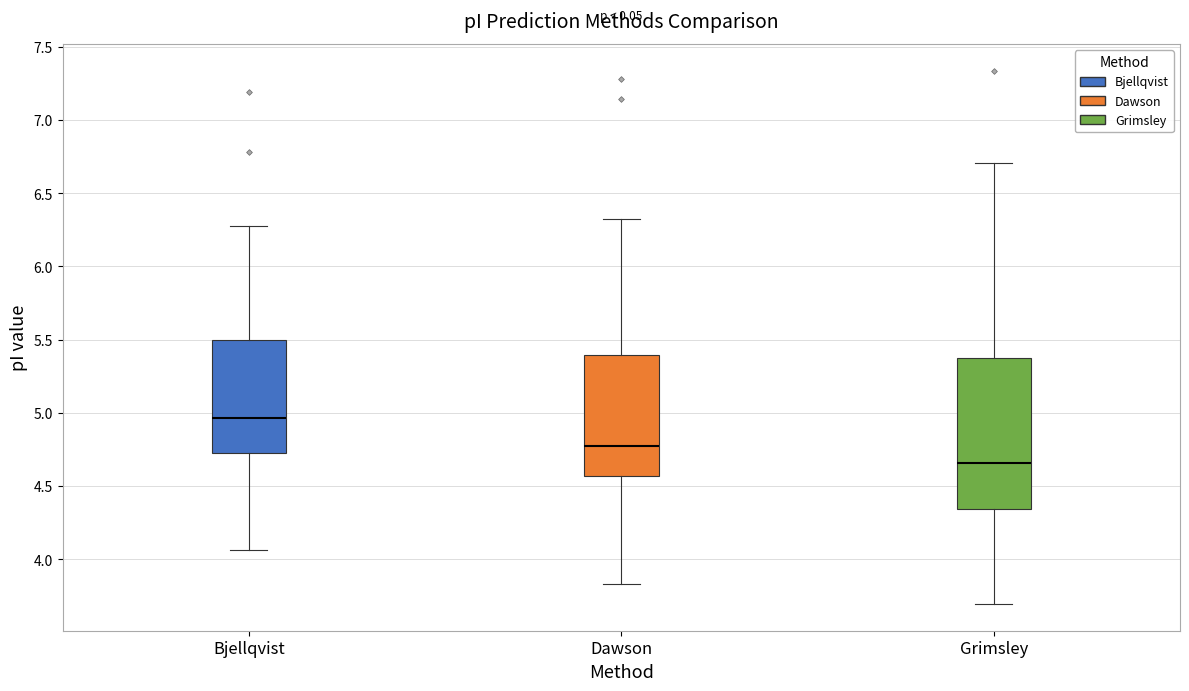

Reading left to right, transcribe this box plot: for each box, give where its median line is, the range the box spans, and where its two whiskers end, as read against the y-axis. The values are not printed on the chart, so give them approximately, as read against the axis.

Bjellqvist: median 4.95, box 4.70 to 5.50, whiskers 4.05 to 6.30
Dawson: median 4.75, box 4.55 to 5.40, whiskers 3.85 to 6.35
Grimsley: median 4.65, box 4.35 to 5.35, whiskers 3.70 to 6.70